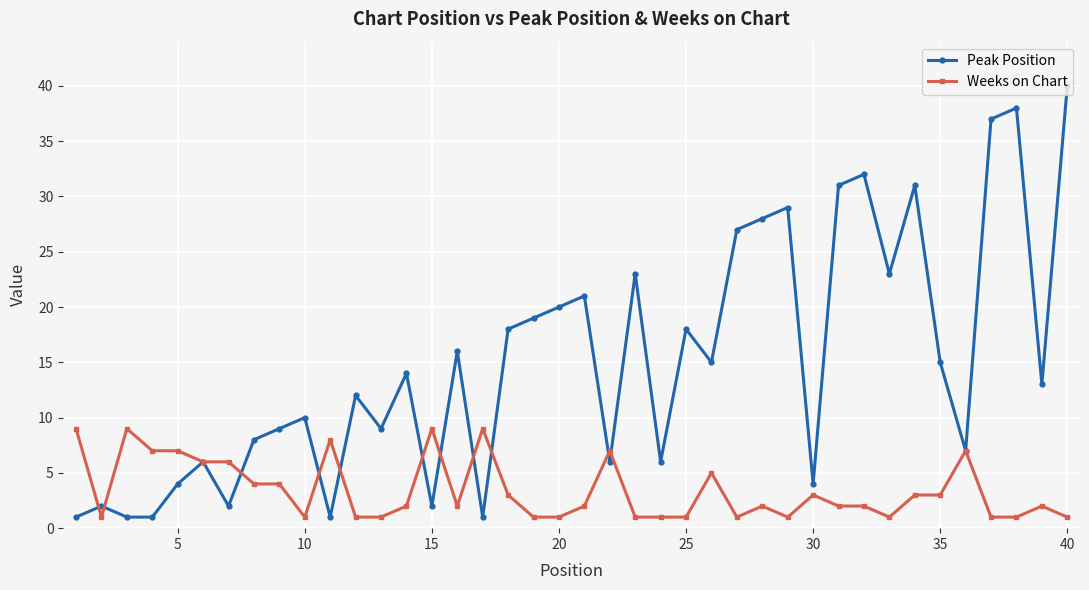

True or false: Weeks on Chart has more than 1 interior local peaks.

True